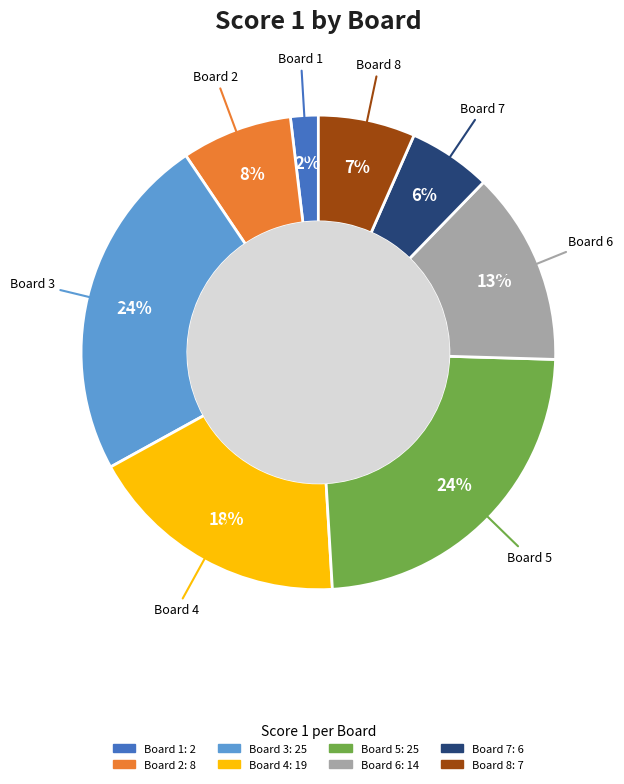

The Board 5 slice represents 24% of the pie. True or false?

True